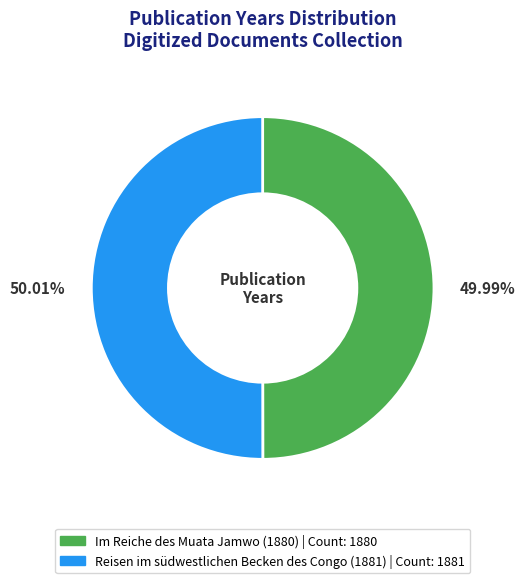

What percentage is NOT represented by Im Reiche des Muata Jamwo (1880)?

50.0%